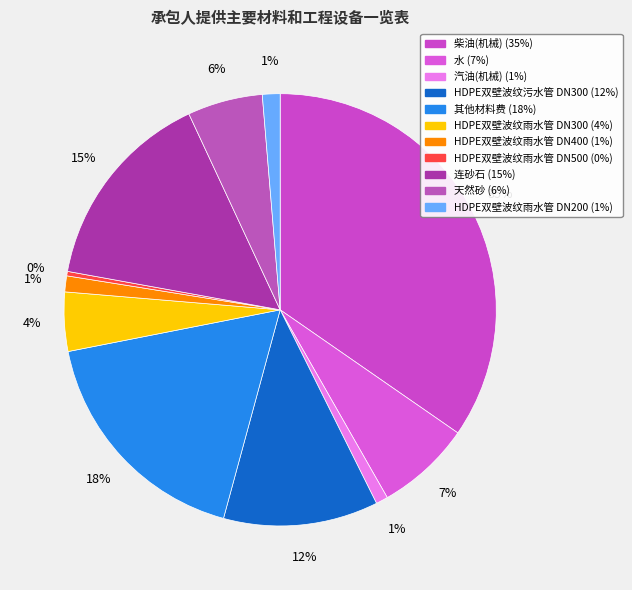

What is the largest slice in the pie chart?

柴油(机械)